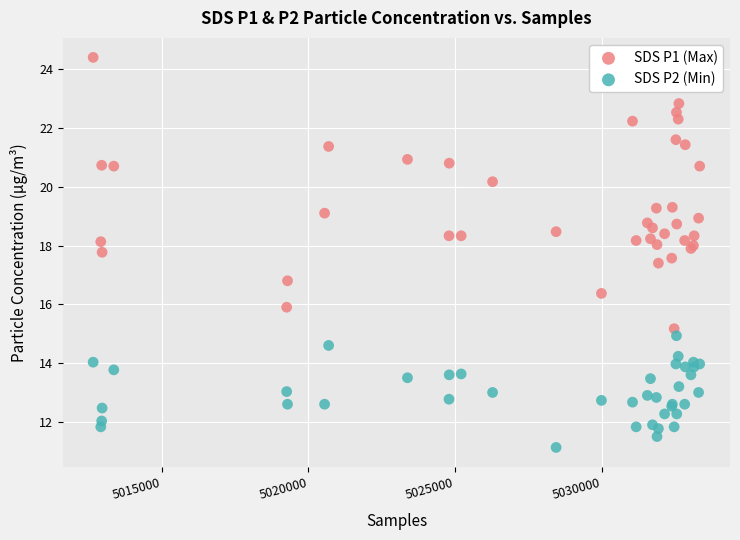

Which series has the widest spread of Y values?

SDS P1 (Max)